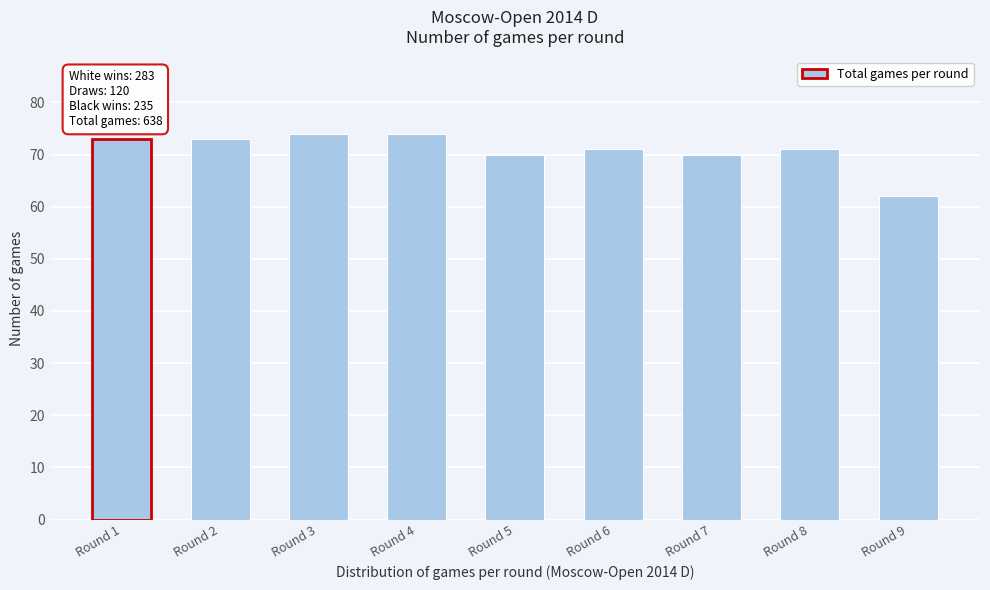

Reading right to left, transcribe all the data shown in this chart.

62	71	70	71	70	74	74	73	73